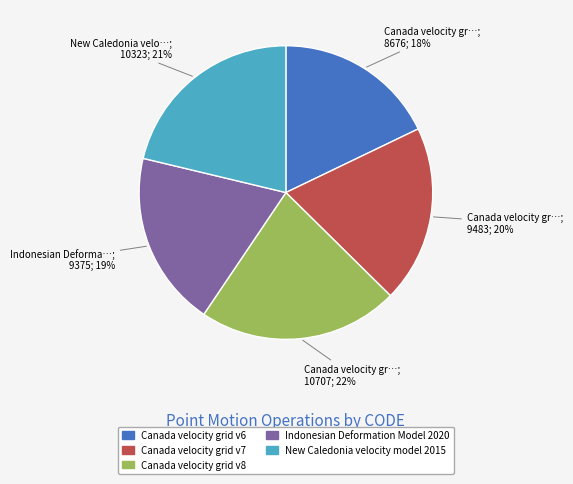

What is the ratio of the value at Canada velocity grid v7 to the value at Canada velocity grid v8?

0.9